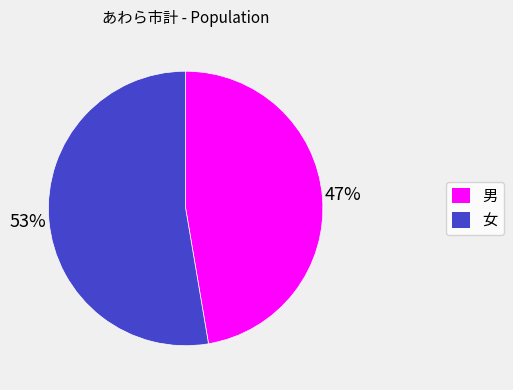

The 男 slice represents 47% of the pie. True or false?

True